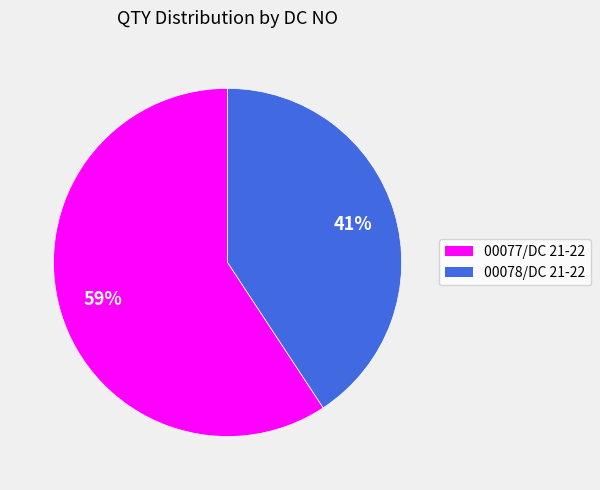

What percentage is the 00078/DC 21-22 slice, to the nearest percent?

41%